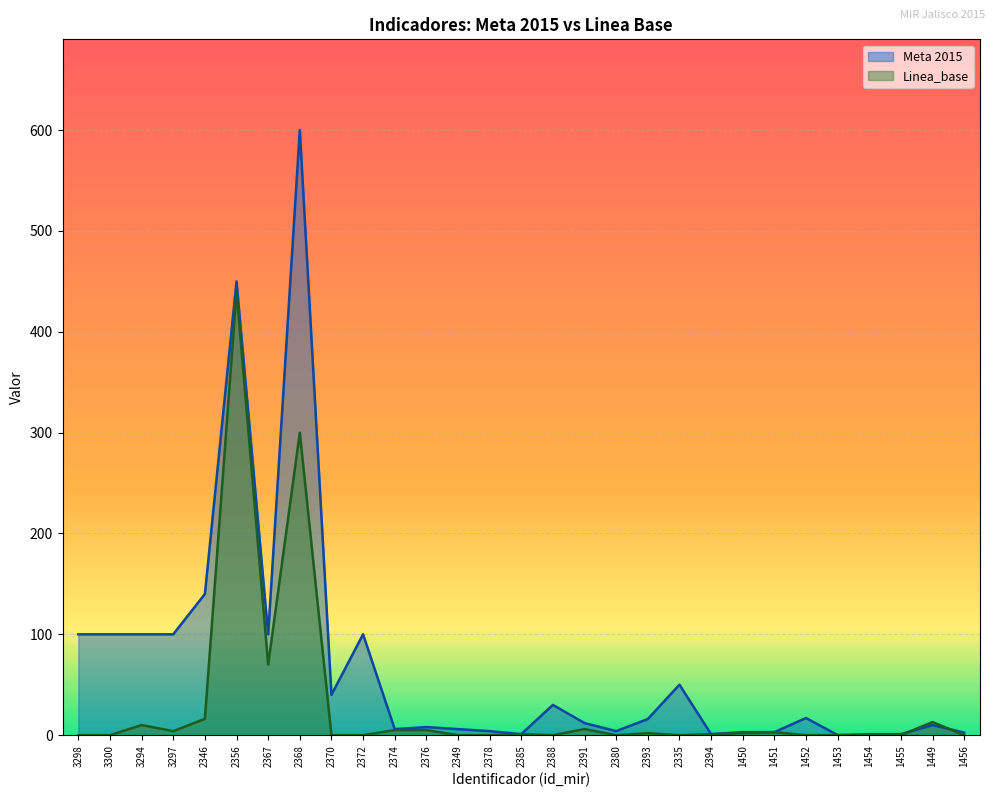

Which label corresponds to the largest value in the chart?

2368